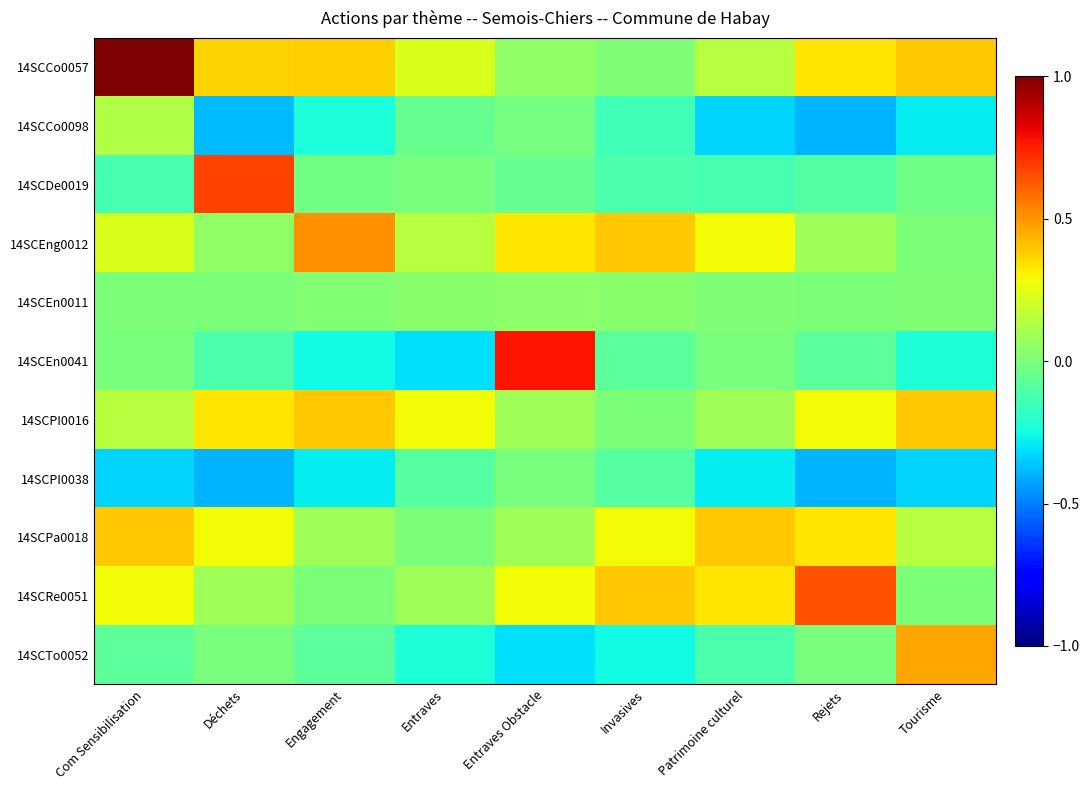

What is the difference between the highest and lowest values at Com Sensibilisation?

1.3